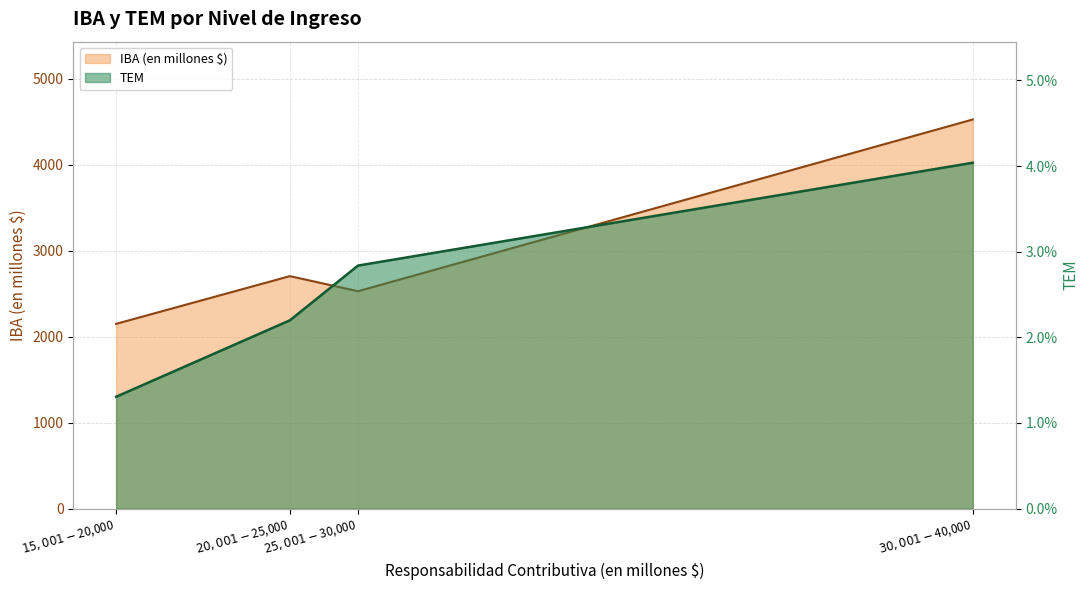

True or false: IBA (en millones $) and TEM cross at least once.

False